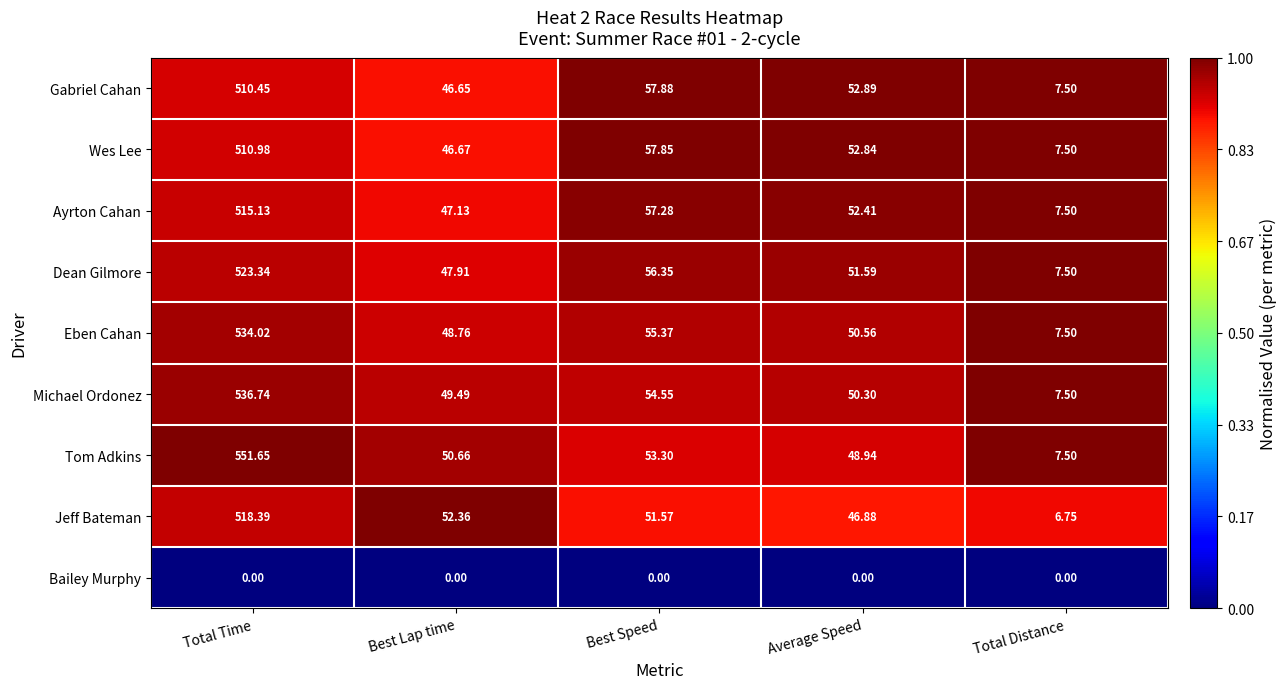

What is the spread (max minus min) of values at Average Speed?

52.9